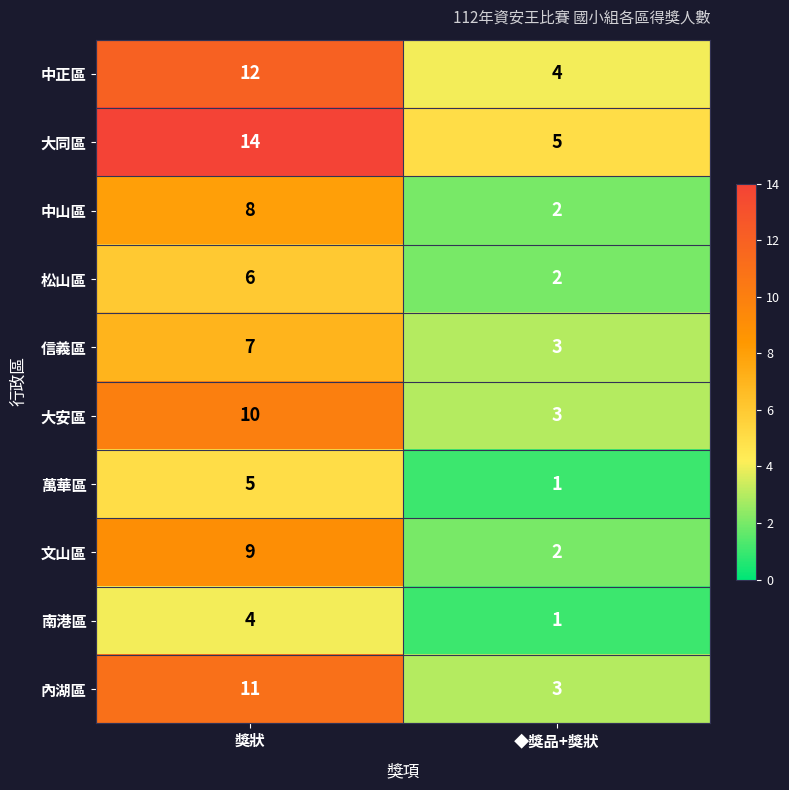

Rank the series by their maximum value, from highest to lowest.

大同區, 中正區, 內湖區, 大安區, 文山區, 中山區, 信義區, 松山區, 萬華區, 南港區